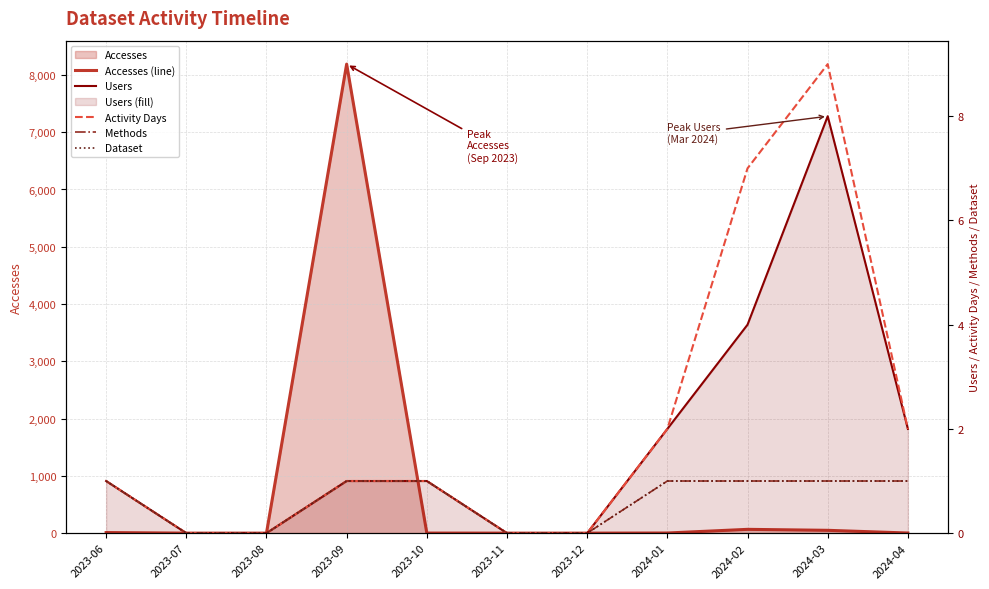

True or false: Dataset has more than 0 interior local peaks.

False